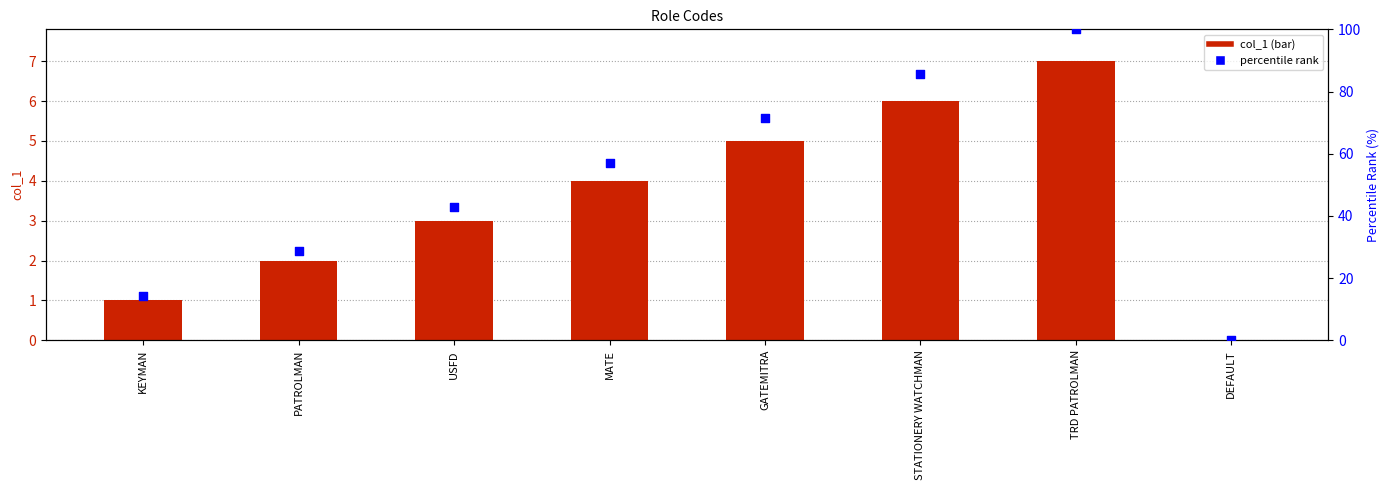

Which series has the largest total across all categories?

percentile rank